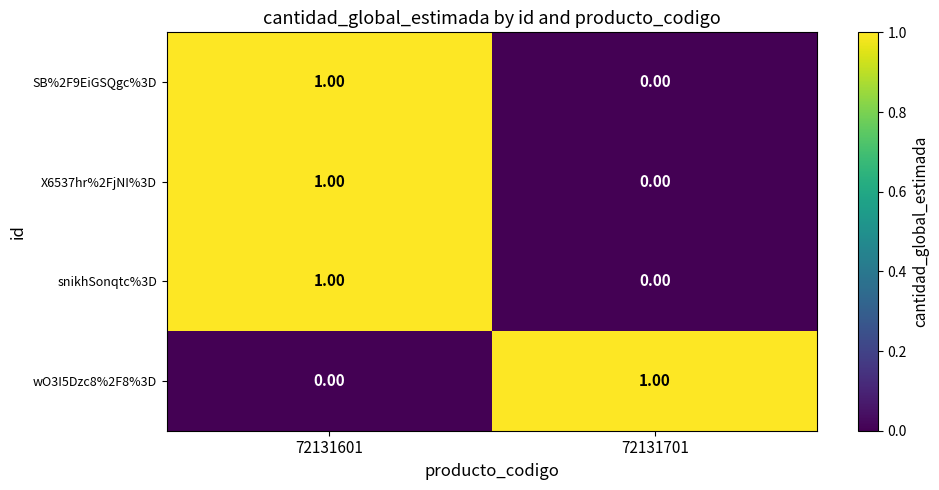

How many positive values does the X6537hr%2FjNI%3D series have?

1